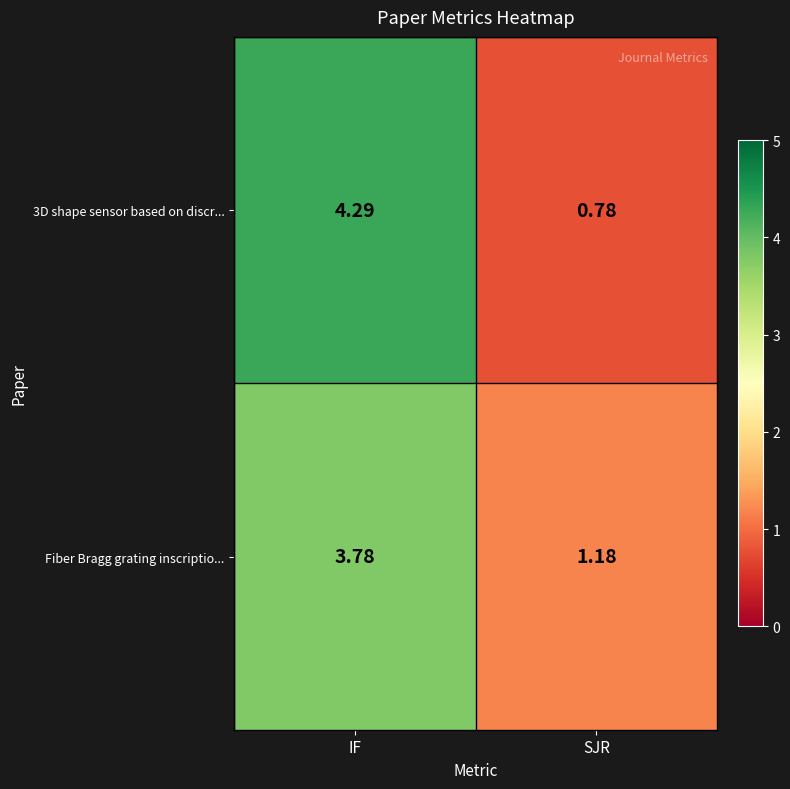

At which category does the chart reach its peak across all series?

IF